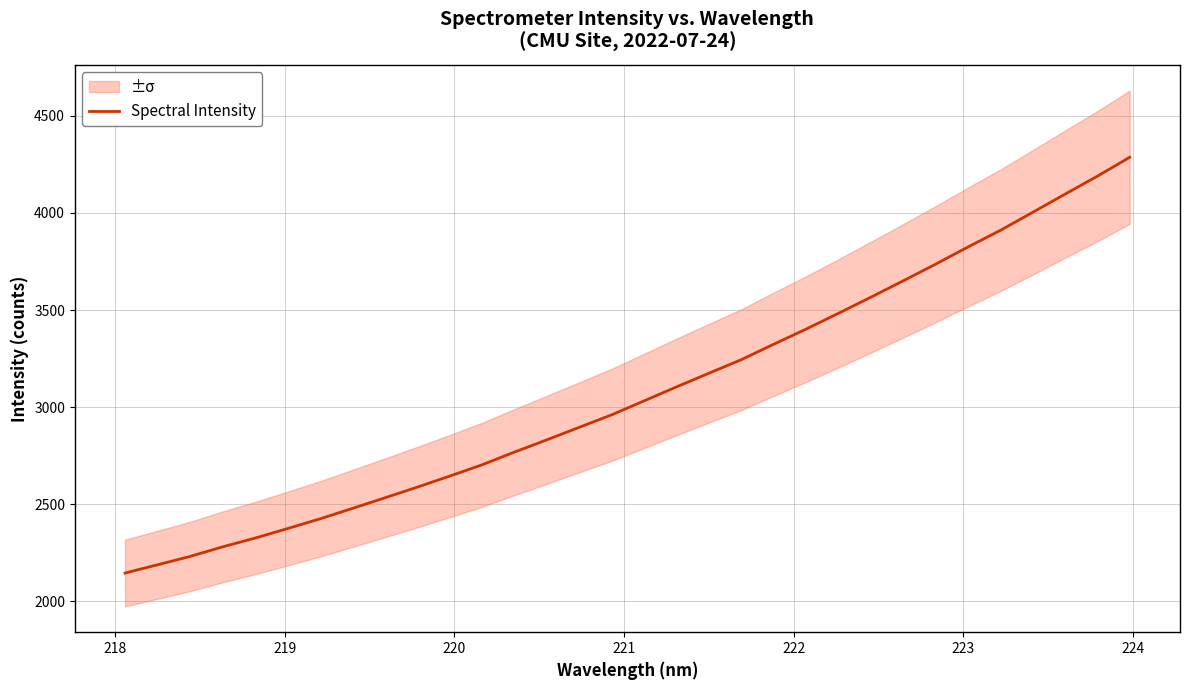

What is the minimum value for Spectral Intensity?

2146.0